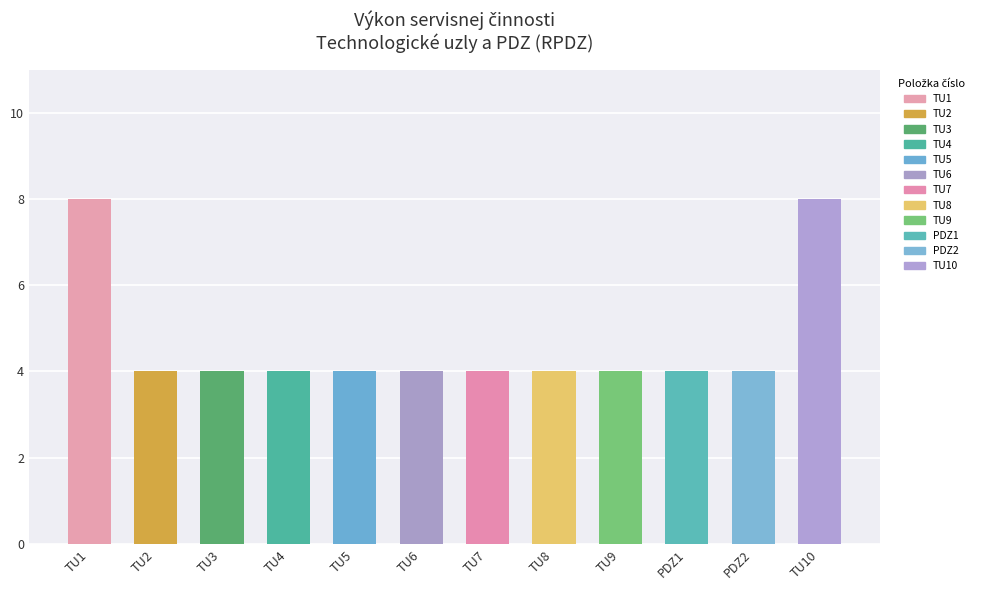

What is the smallest value displayed?

4